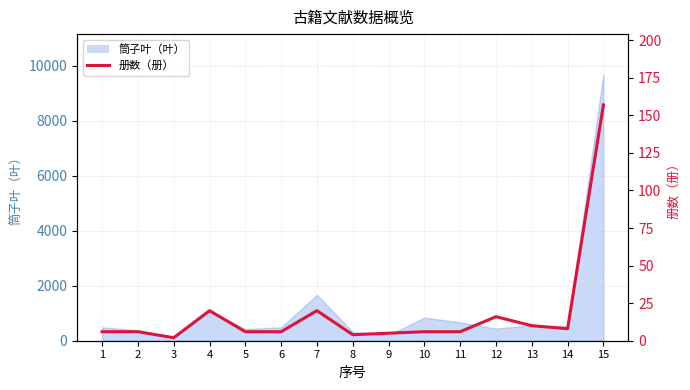

Reading right to left, extract all data points from this chart.

15=157	14=8	13=10	12=16	11=6	10=6	9=5	8=4	7=20	6=6	5=6	4=20	3=2	2=6	1=6